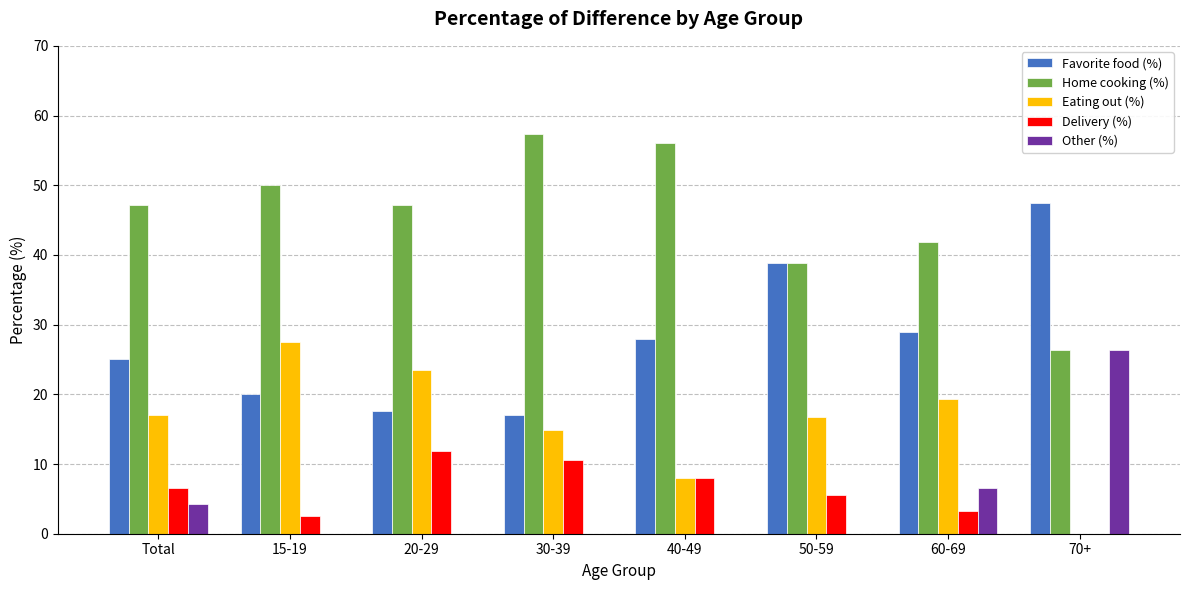

Which series has the largest total across all categories?

Home cooking (%)